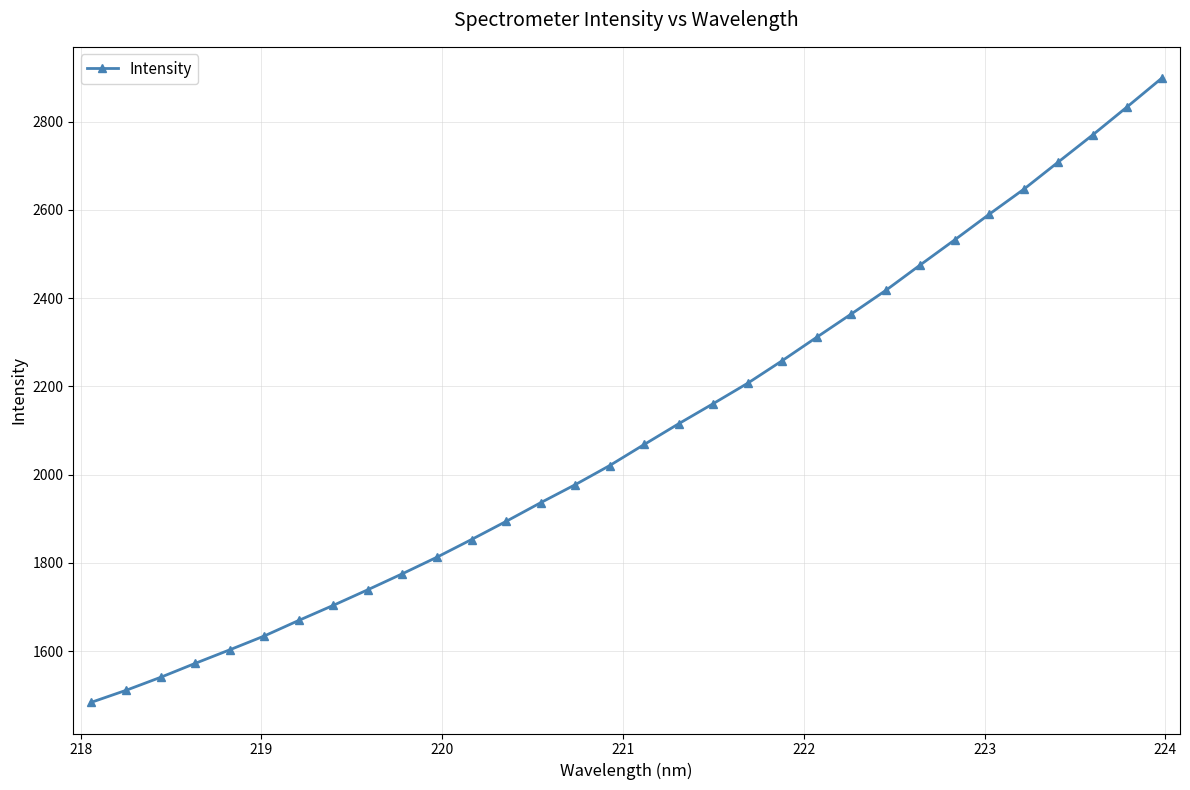

What is the value of the 12th point from the left?

1853.0